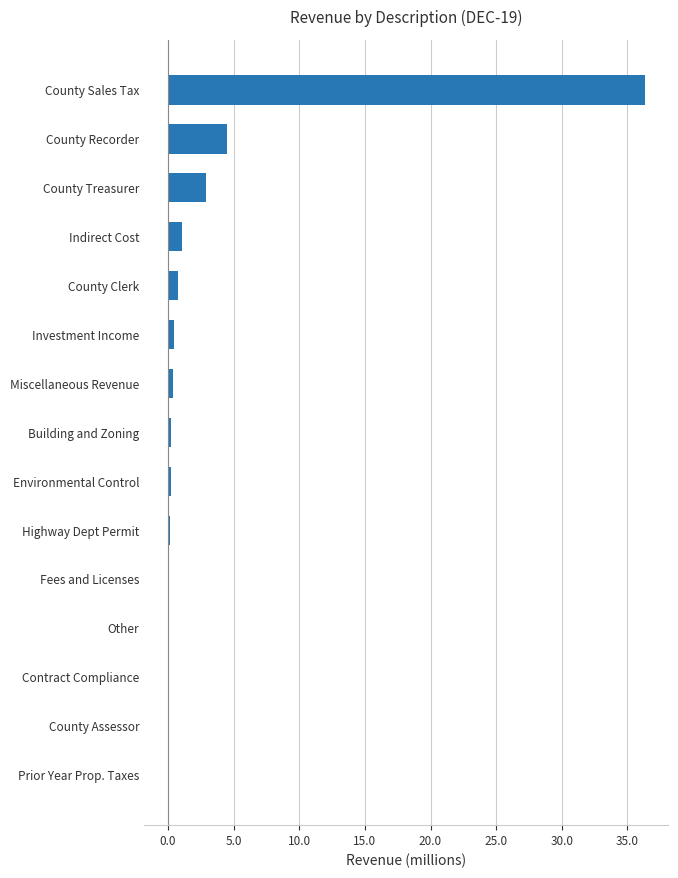

Which label corresponds to the largest value in the chart?

County Sales Tax